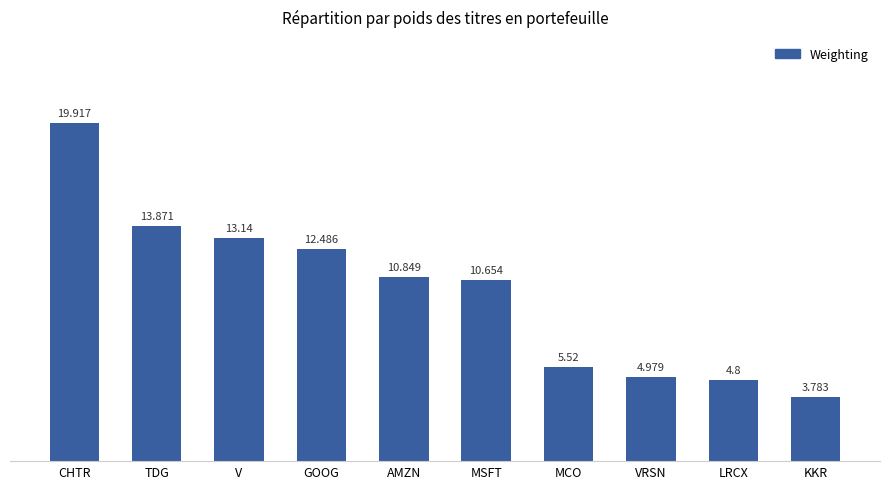

Does the chart contain any negative values?

No